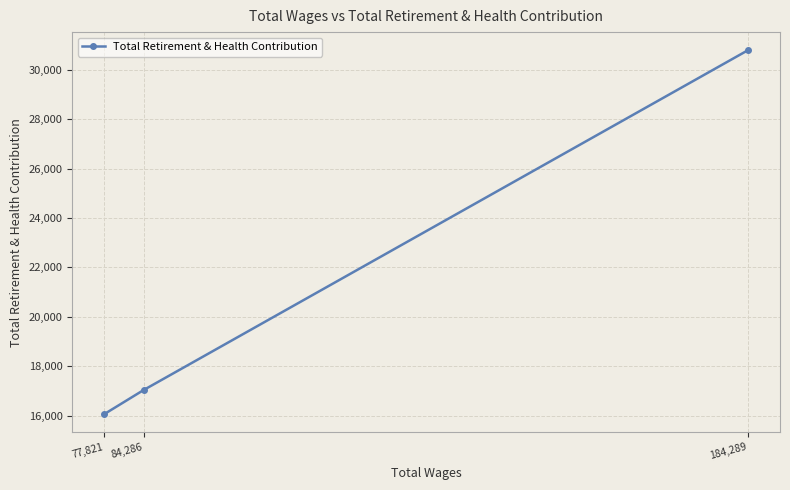

Which has a higher value, 184,289 or 84,286?

184,289